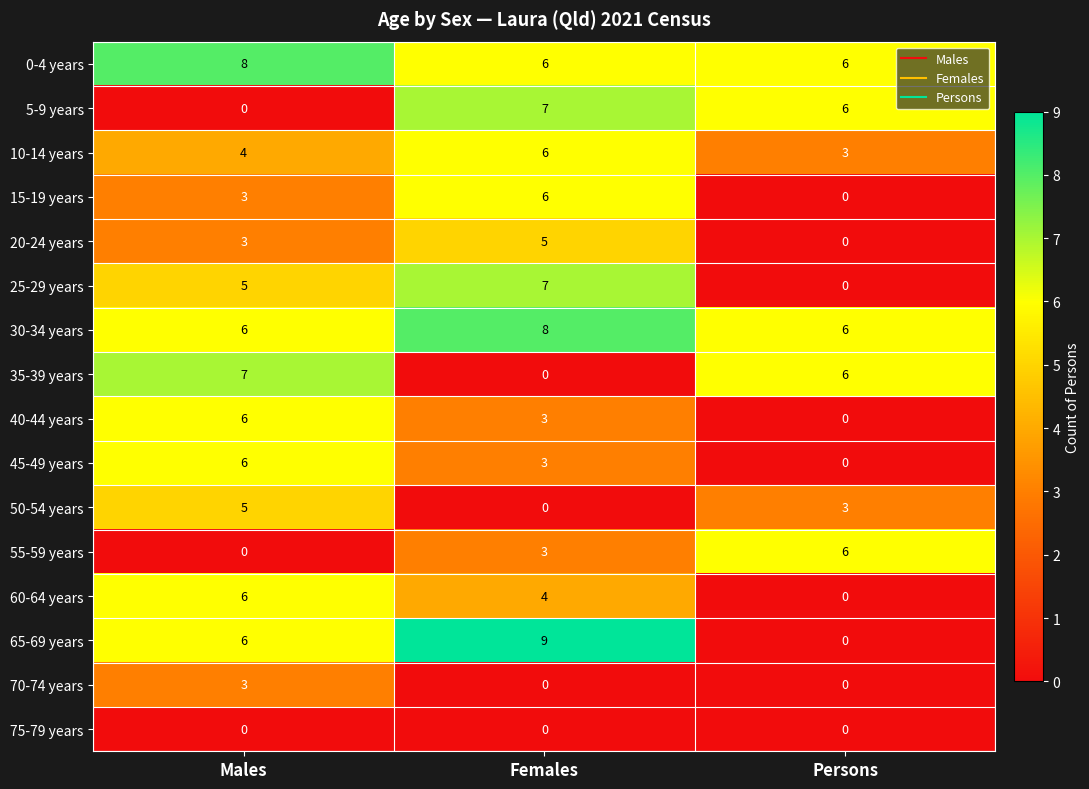

How many 15-19 years values are between 0 and 6?

3